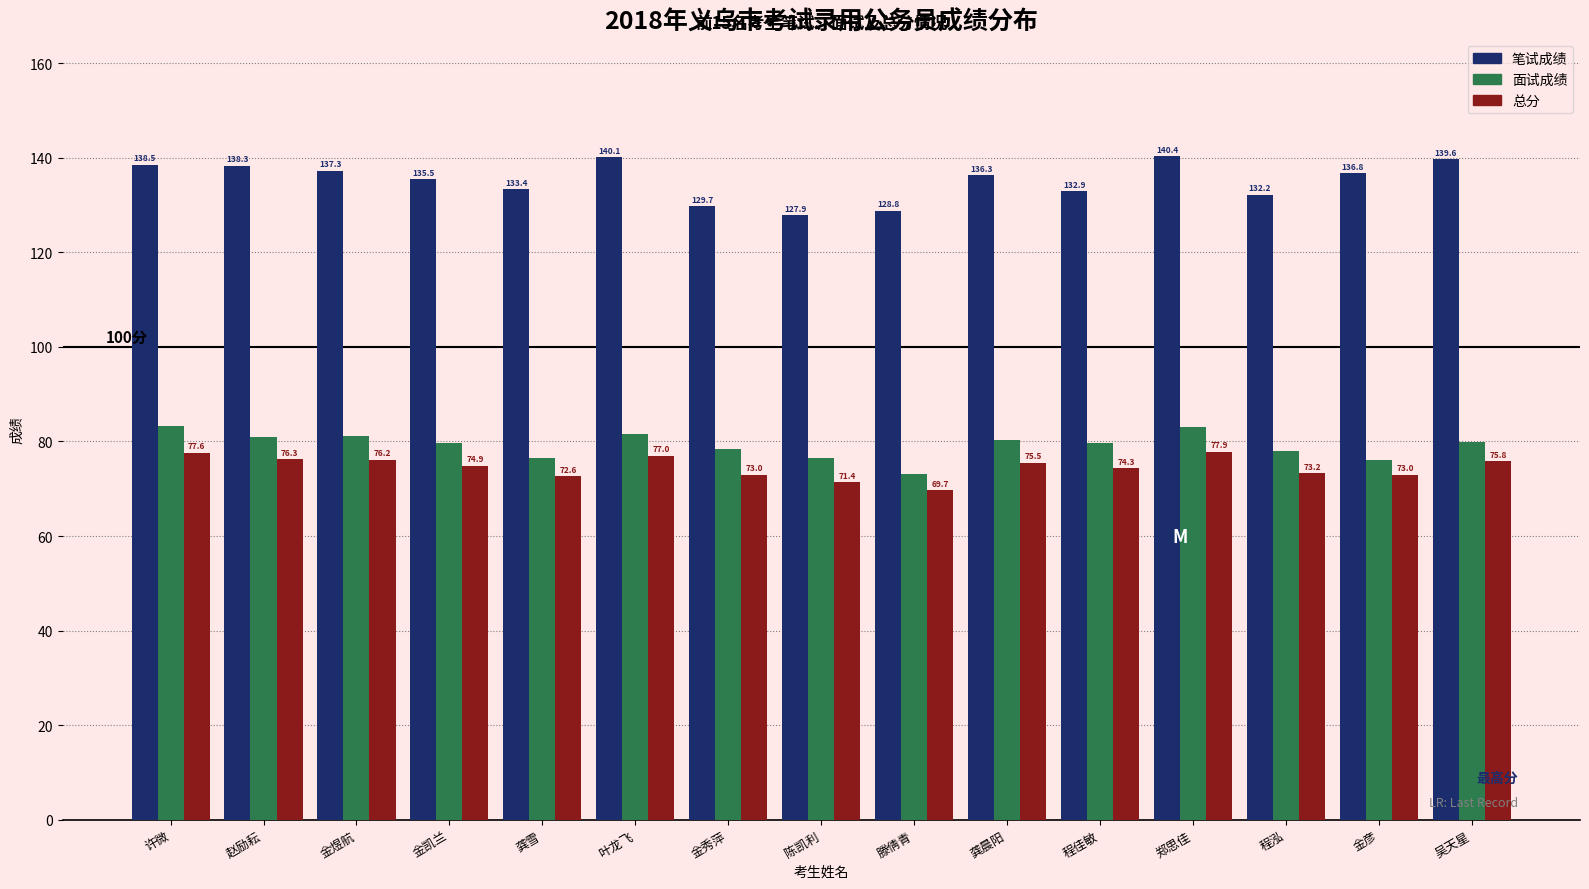

The value of 面试成绩 at 龚晨阳 is 80.4. True or false?

True